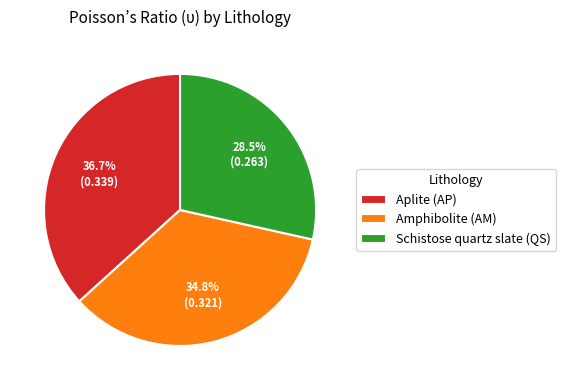

Is Aplite (AP) the majority of the pie?

No